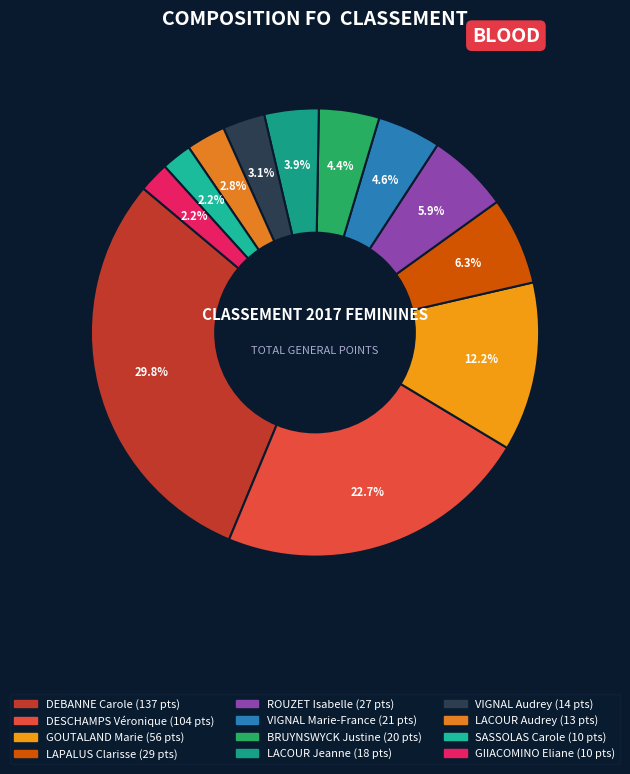

To the nearest percent, what portion does BRUYNSWYCK Justine represent?

4%